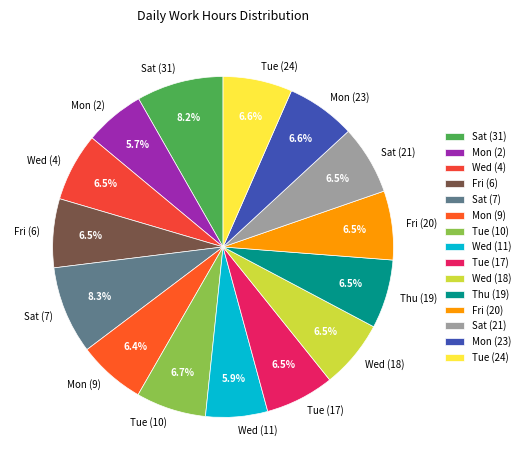

How many segments does this pie chart have?

15